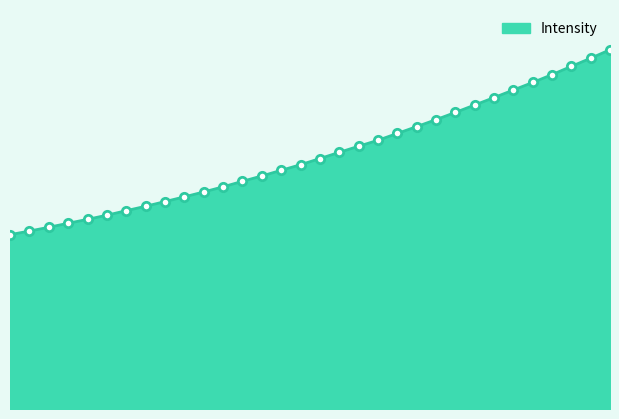

What is the label of the 28th point from the right?

218.8244